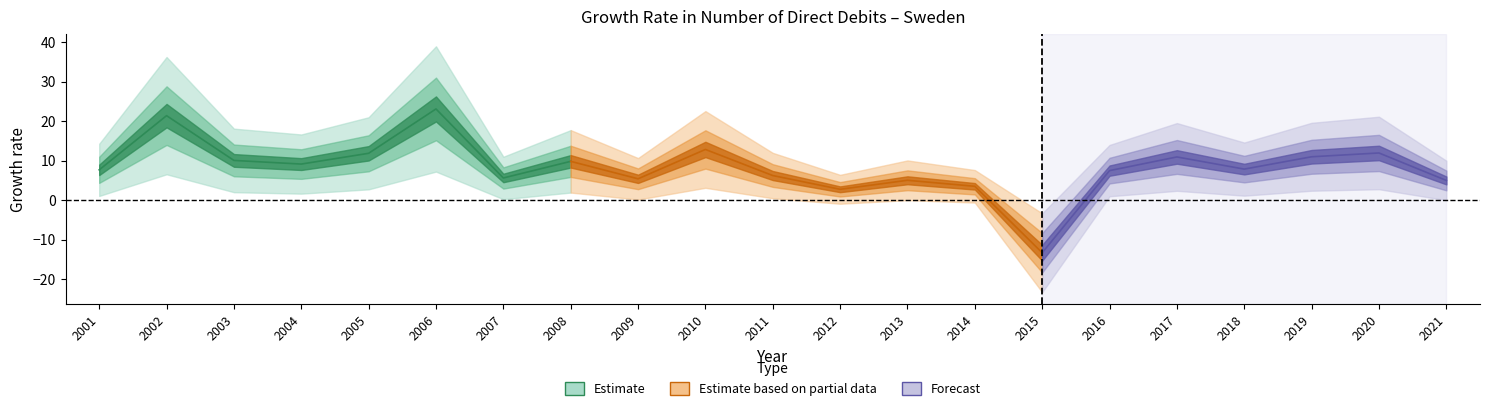

Which category has the highest value across all series?

2006